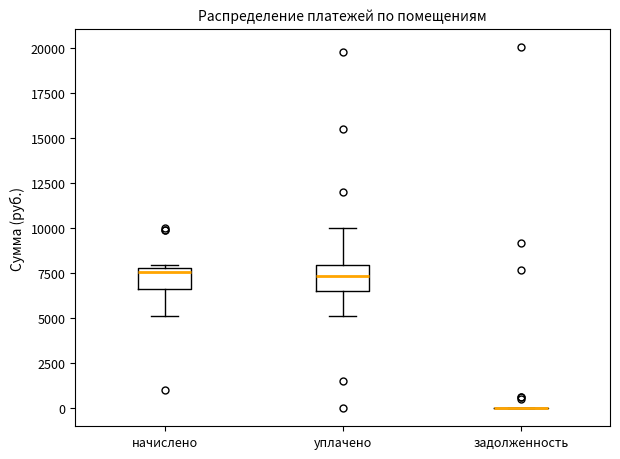

Reading left to right, read every box against the y-axis: the position of its median line, the range the box covers, and the ends of its whiskers. The values are not printed on the chart, so give them approximately, as read against the axis.

начислено: median 7500, box 6500 to 8000, whiskers 5000 to 8000 (just above the box's upper edge)
уплачено: median 7500, box 6500 to 8000, whiskers 5000 to 10000
задолженность: box collapsed to a line at 0, whiskers 0 to 0